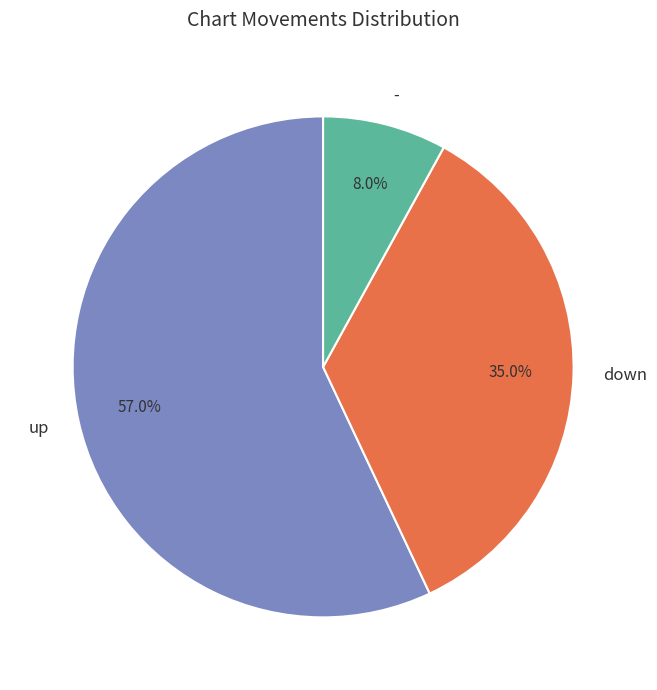

Which category has the biggest portion of the pie?

up